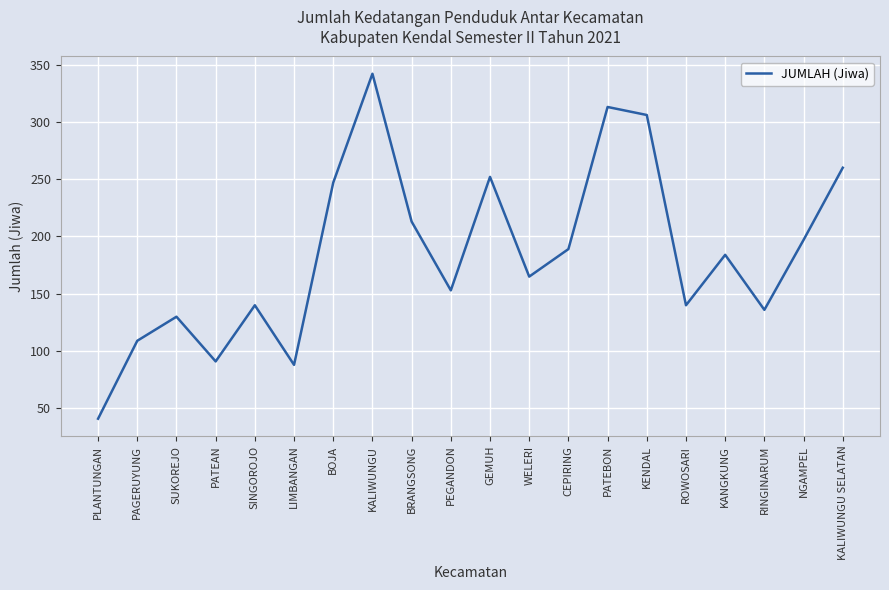

Which category has the lowest value across all series?

PLANTUNGAN